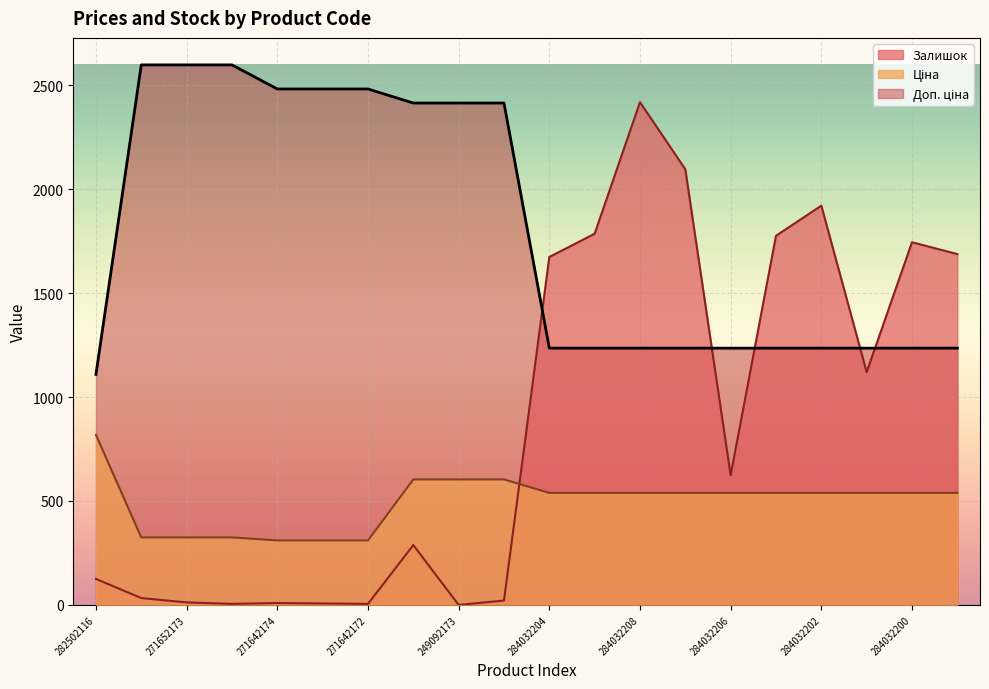

Rank the series by their average value, from lowest to highest.

Ціна, Залишок, Доп. ціна